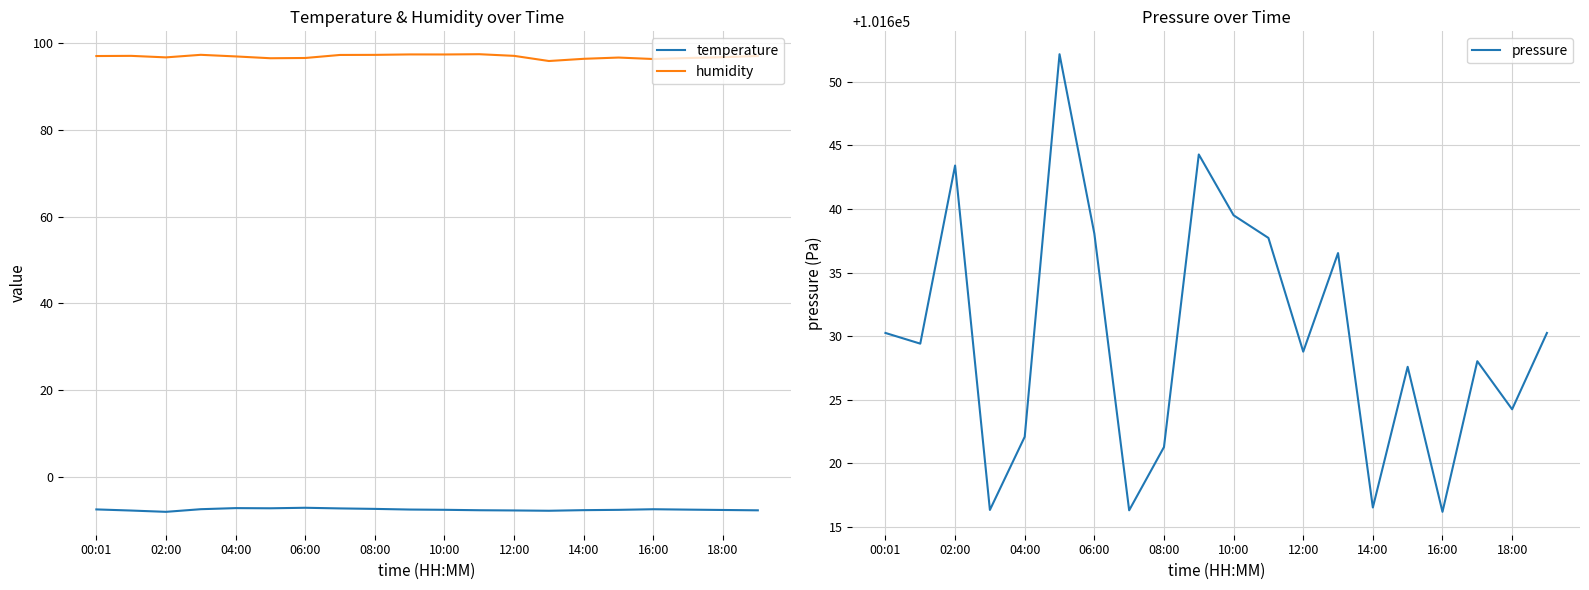

How many categories are shown in the chart?

20